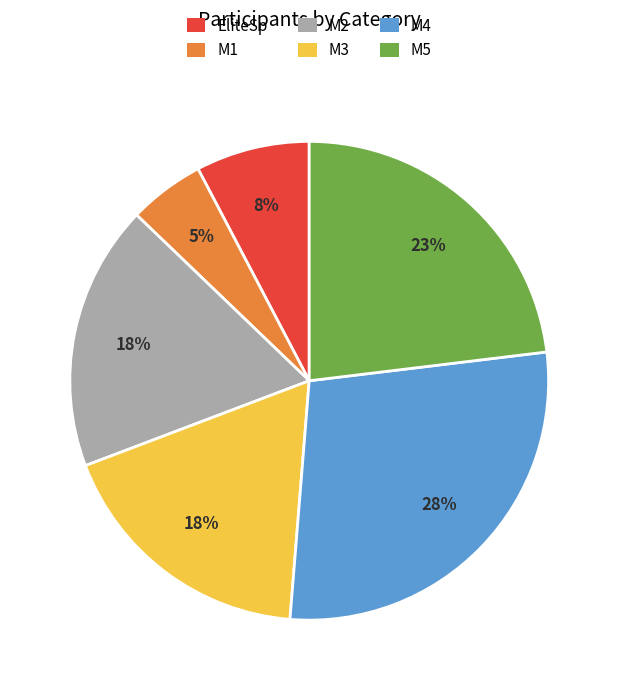

Is it true that M4 is 13% of the pie?

False